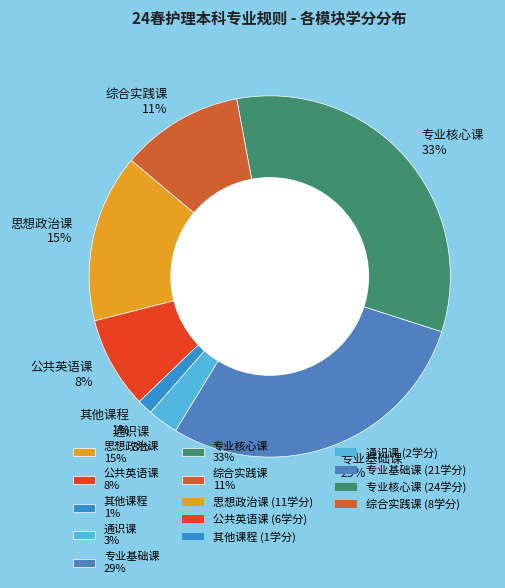

The 公共英语课 slice represents 1% of the pie. True or false?

False